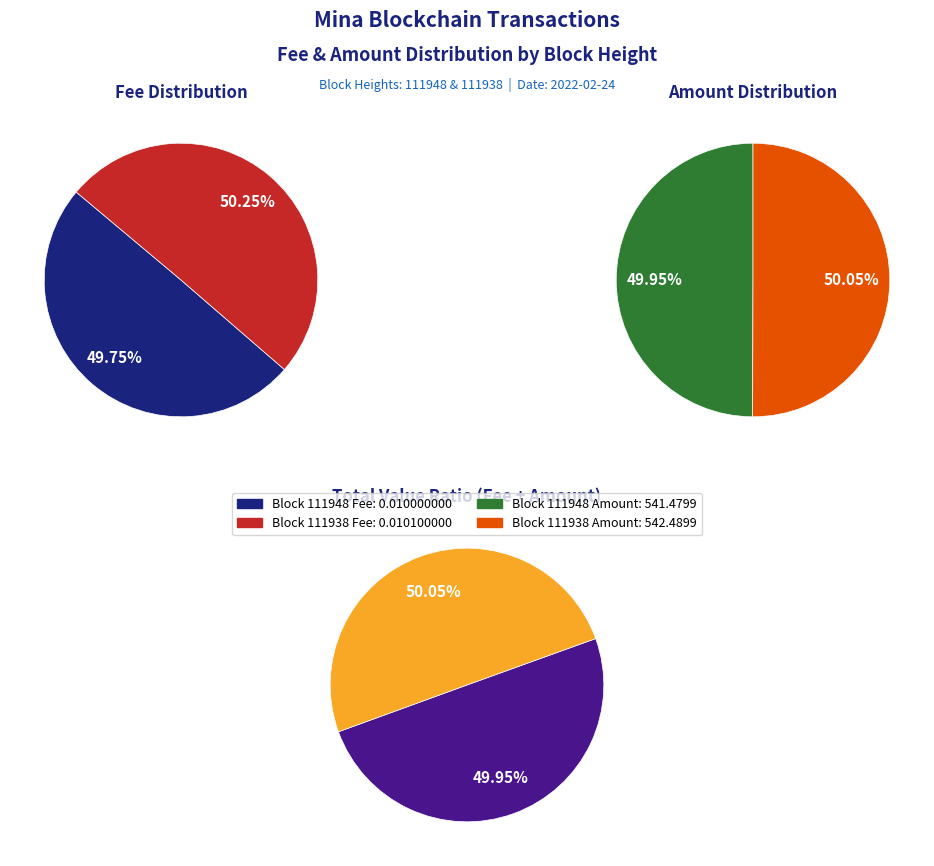

Rank the categories by value from highest to lowest.

111938, 111948